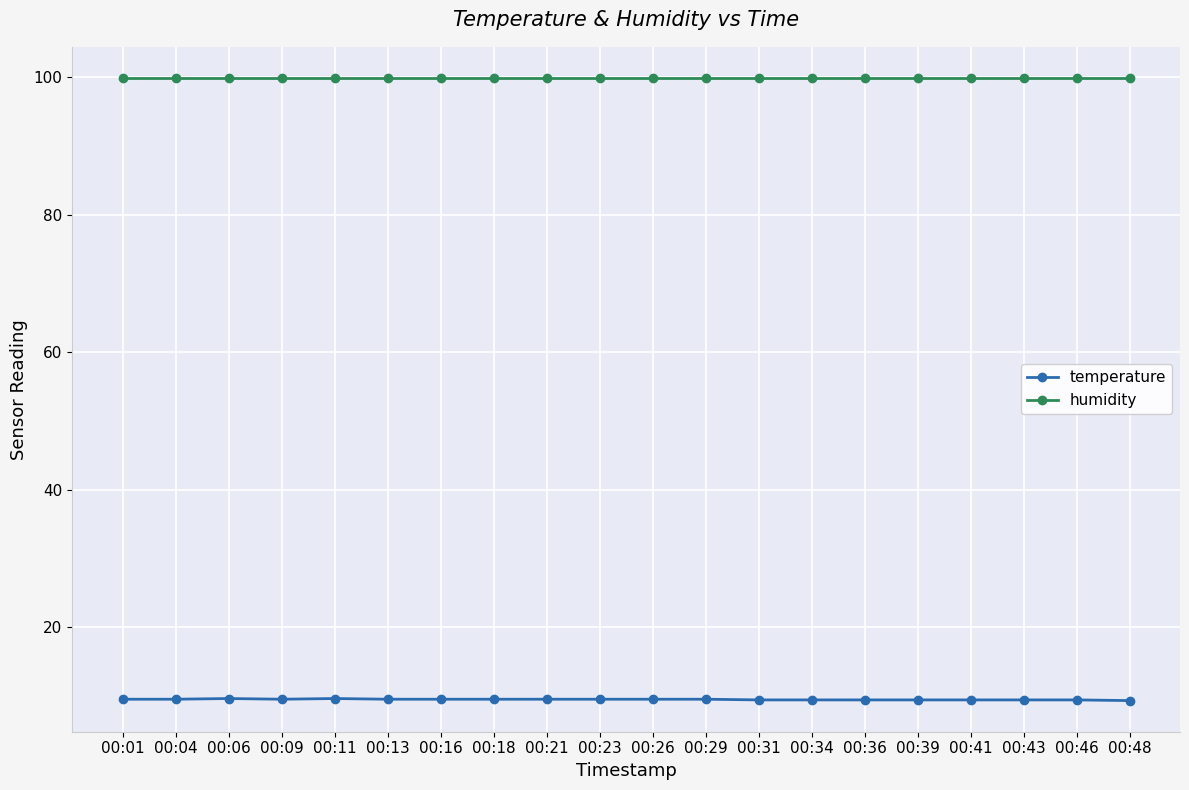

Is the value of humidity at 00:04 greater than the value of temperature at 00:39?

Yes